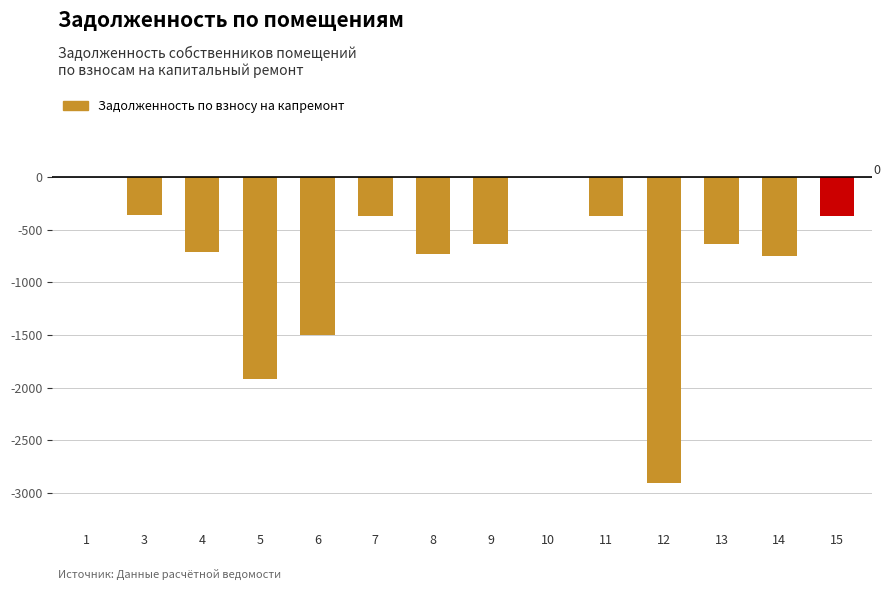

What is the difference between the values at 12 and 11?

2536.7